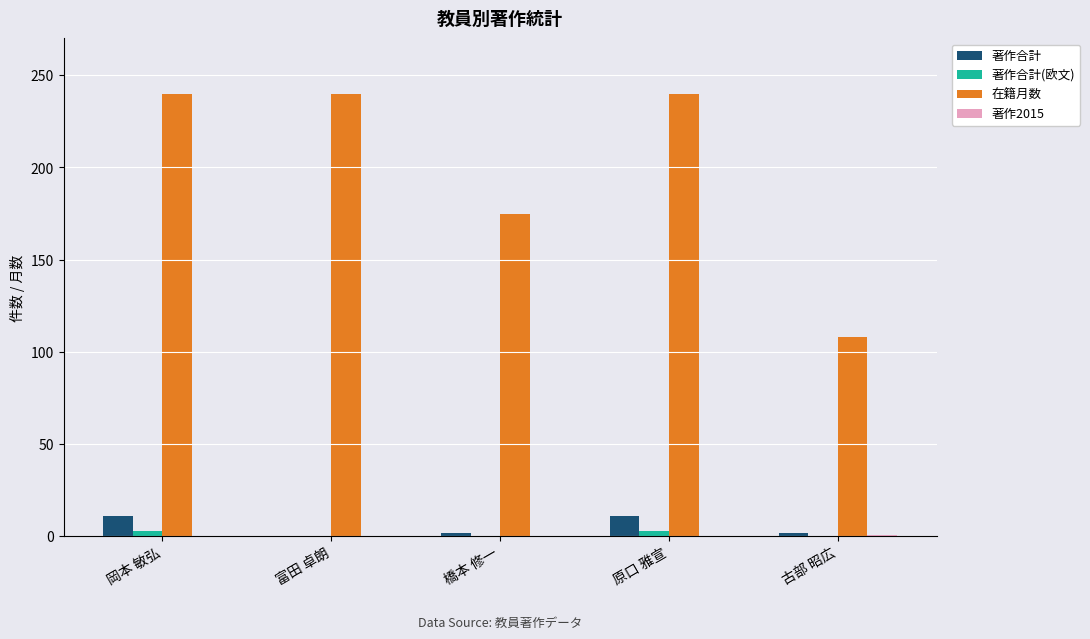

What is the total value across all series at 富田 卓朗?

240